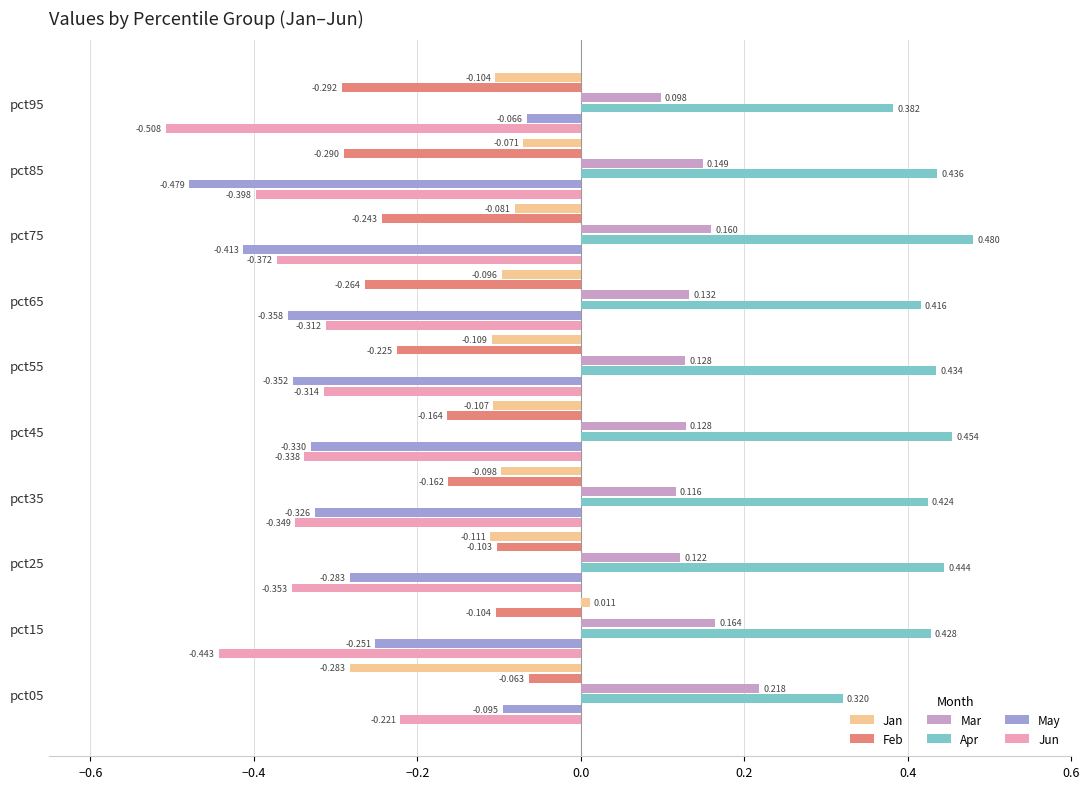

At pct55, list the series in order from largest to smallest.

Apr, Mar, Jan, Feb, Jun, May